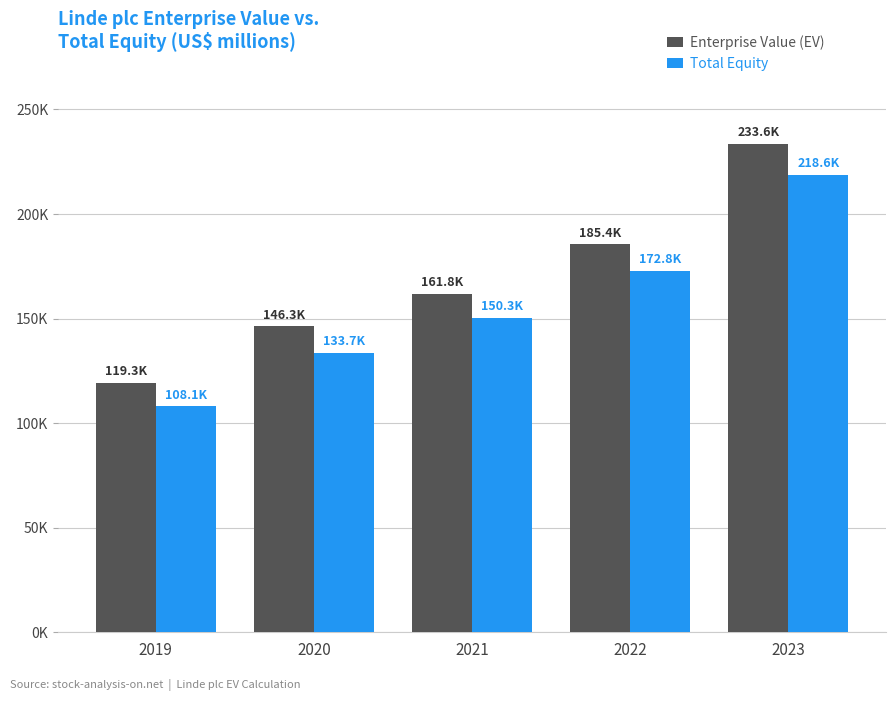

Does the chart contain stacked bars?

No